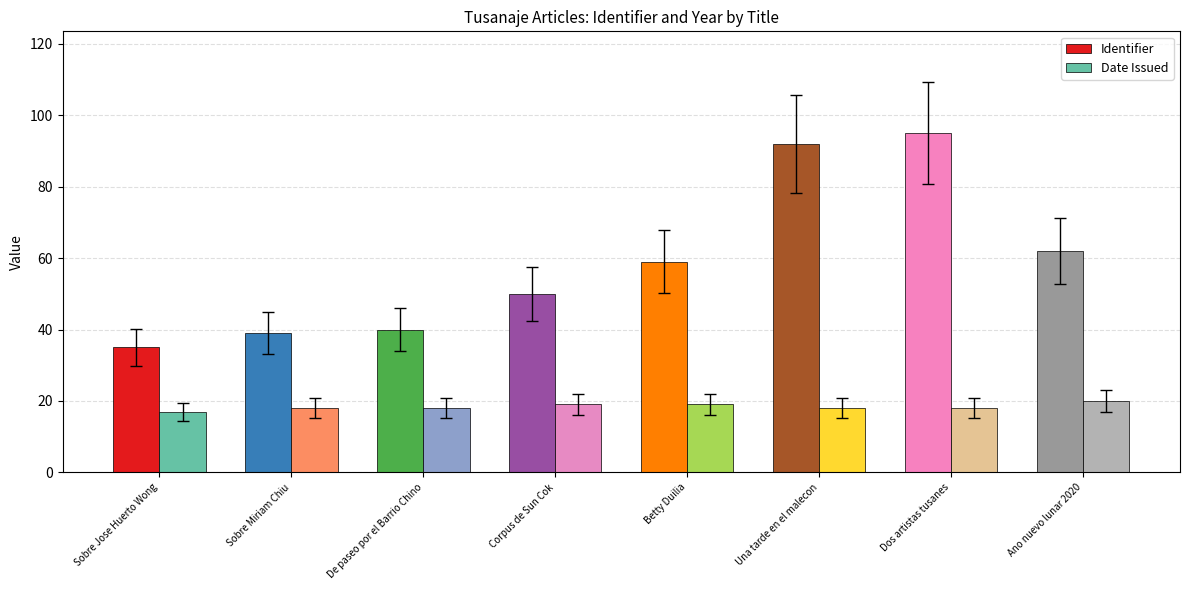

Where is Identifier nearest to the value 65?

Ano nuevo lunar 2020